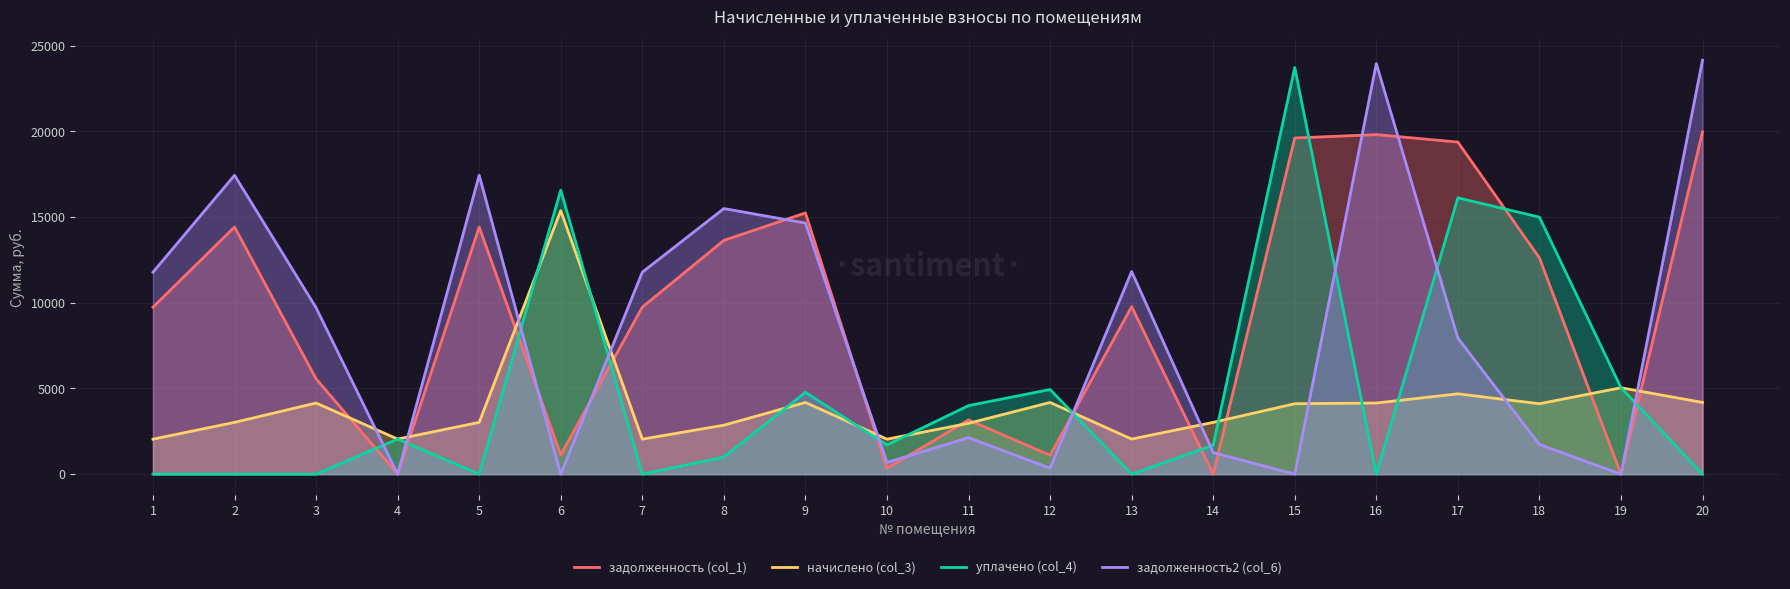

Which series has the largest total across all categories?

задолженность (col_1)